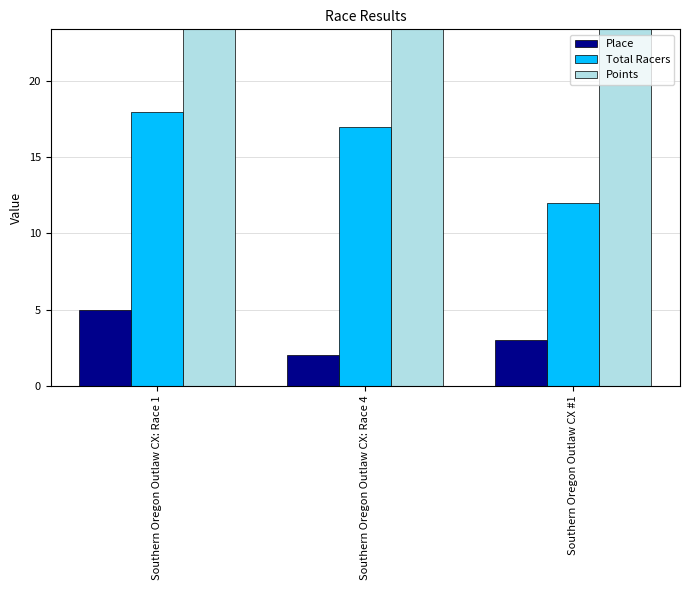

Rank the series by their maximum value, from lowest to highest.

Place, Total Racers, Points